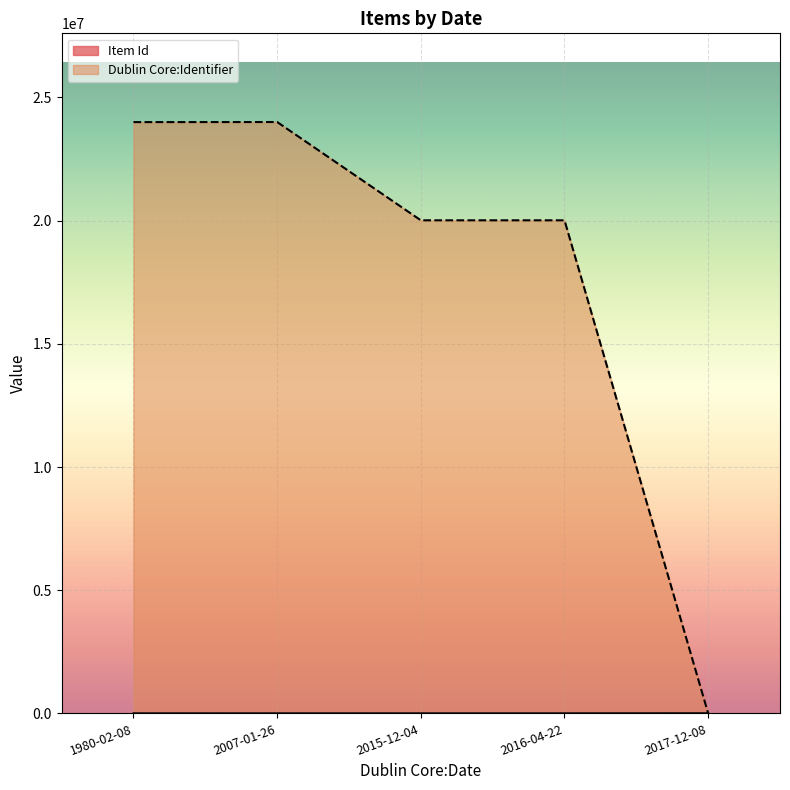

Which series has the largest total across all categories?

Dublin Core:Identifier